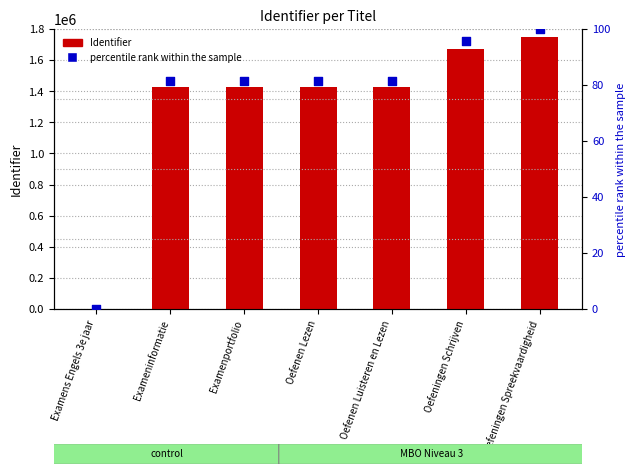

Which series reaches the maximum Y coordinate?

Identifier